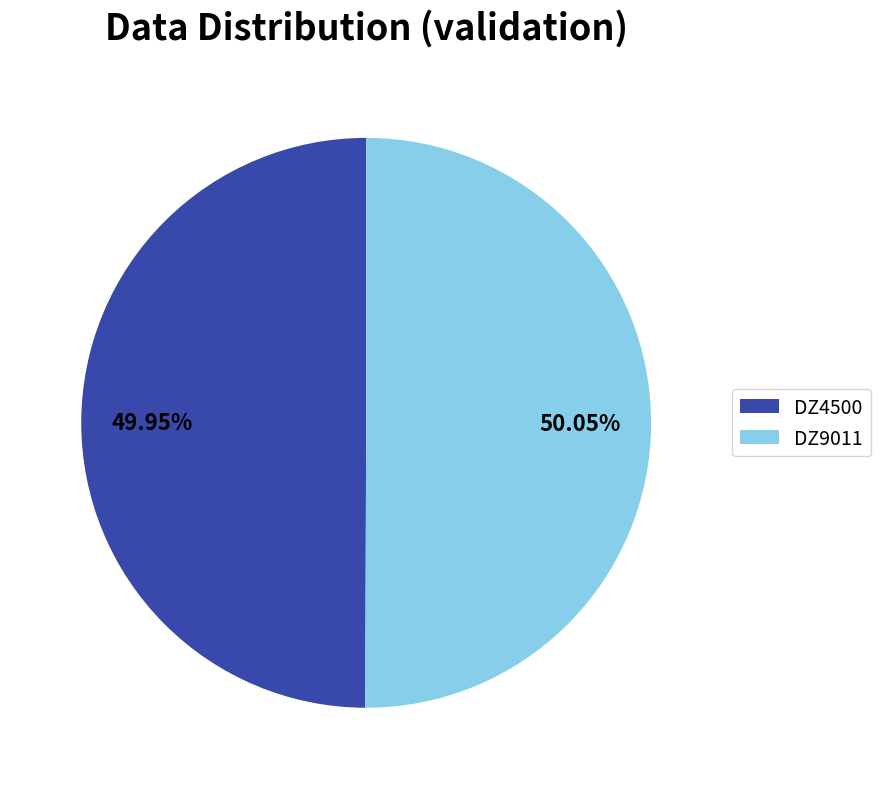

What is the ratio of the value at DZ9011 to the value at DZ4500?

1.0